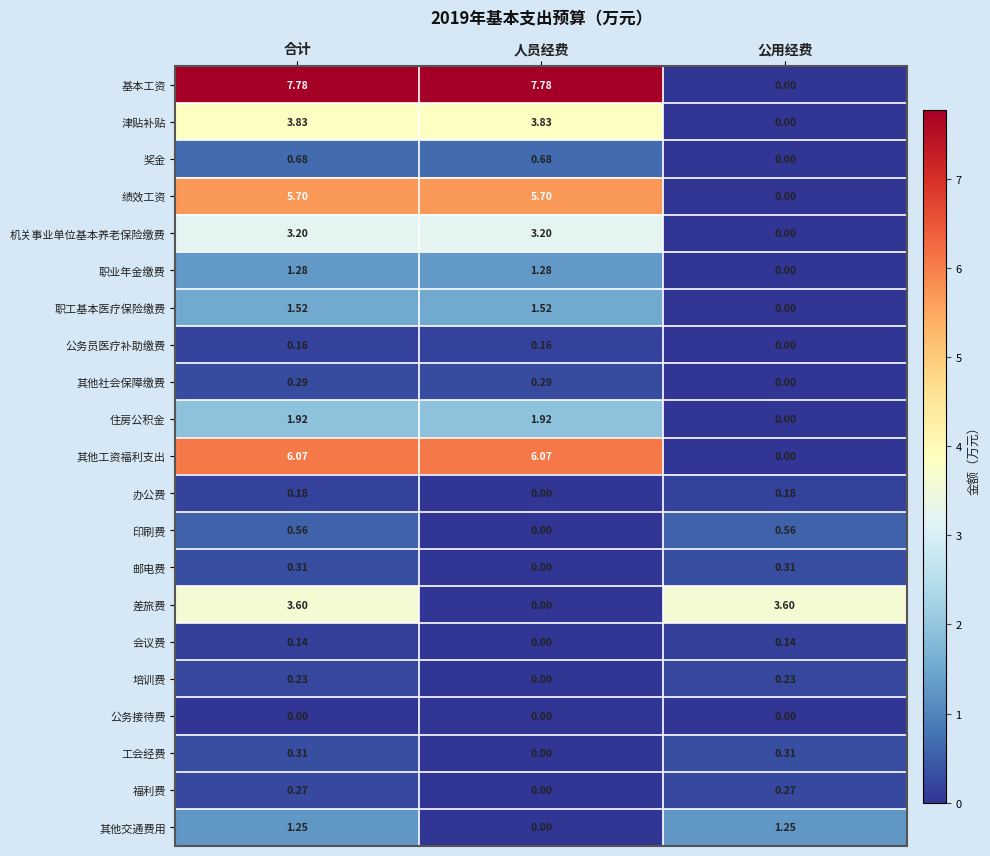

At which label is 基本工资 closest to 3?

公用经费